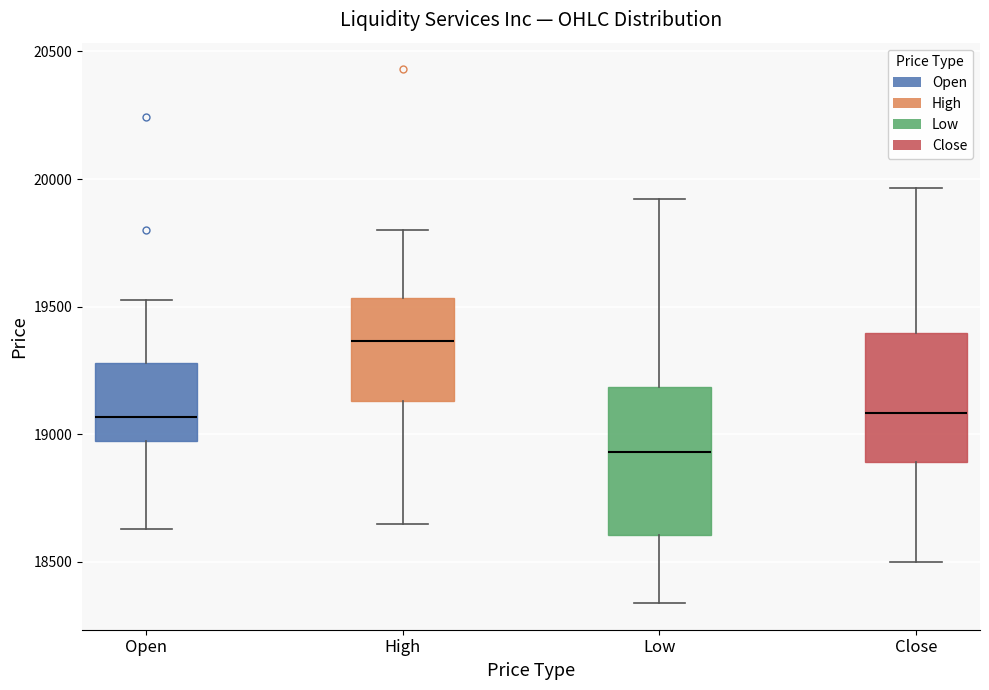

Which box is the tallest, from its lower edge to its upper edge?

Low